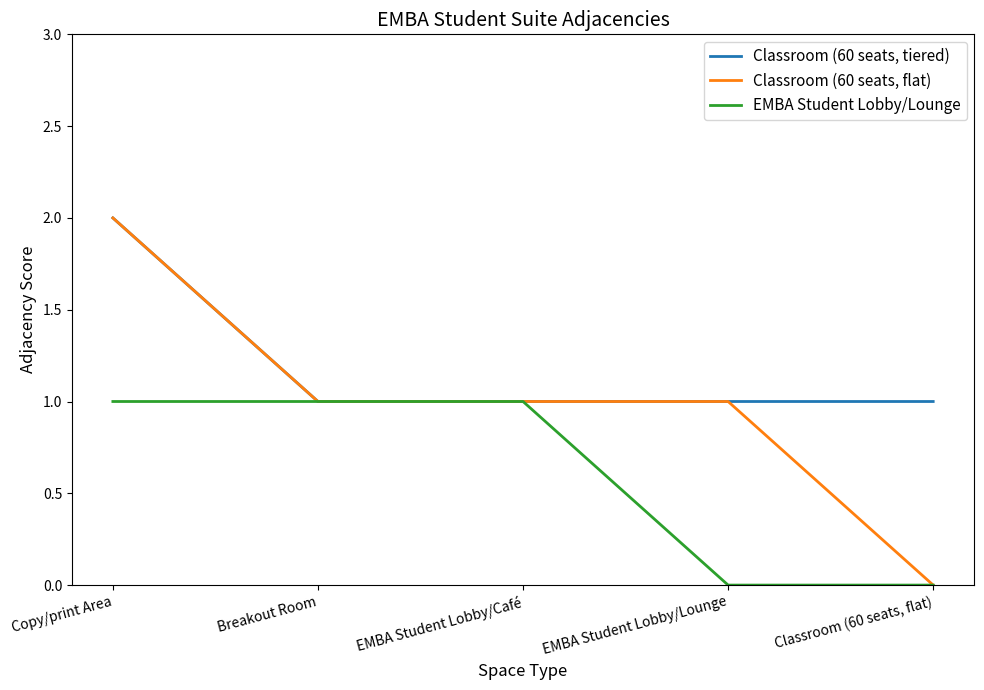

What position from the right is Breakout Room?

4